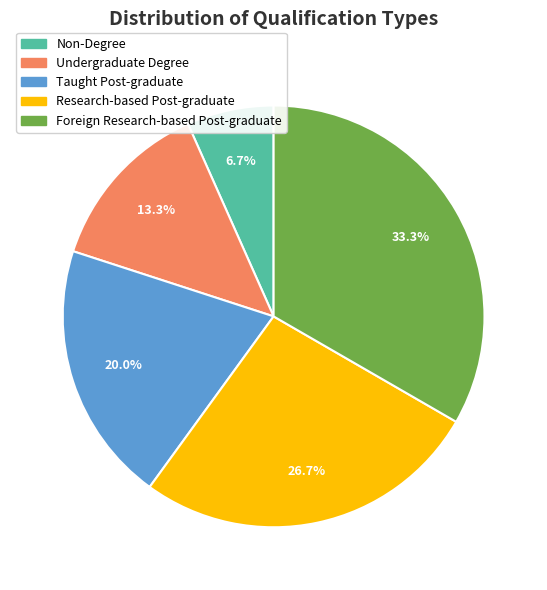

To the nearest percent, what portion does Taught Post-graduate represent?

20%